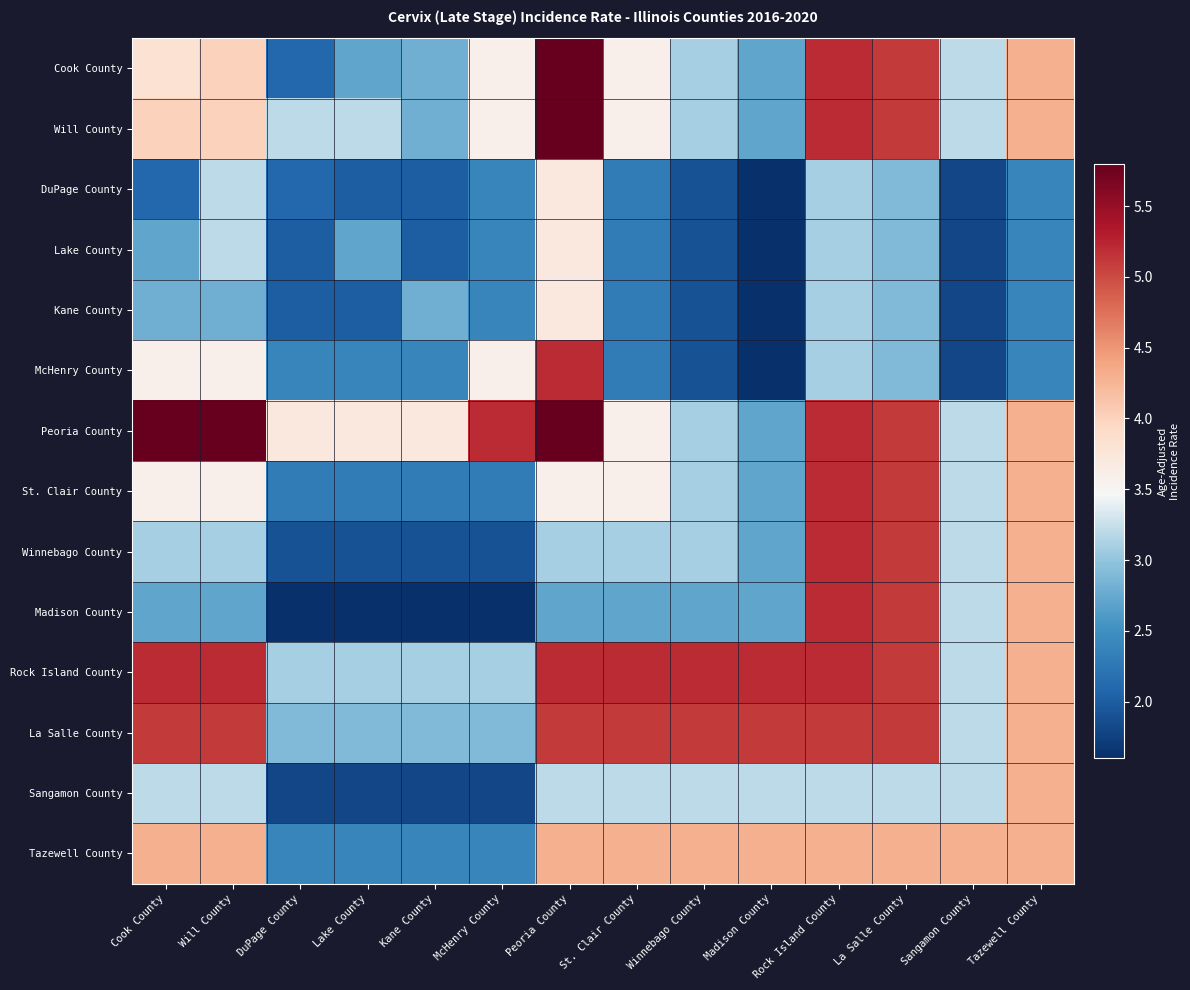

Which has a higher value, Lake County or St. Clair County?

St. Clair County